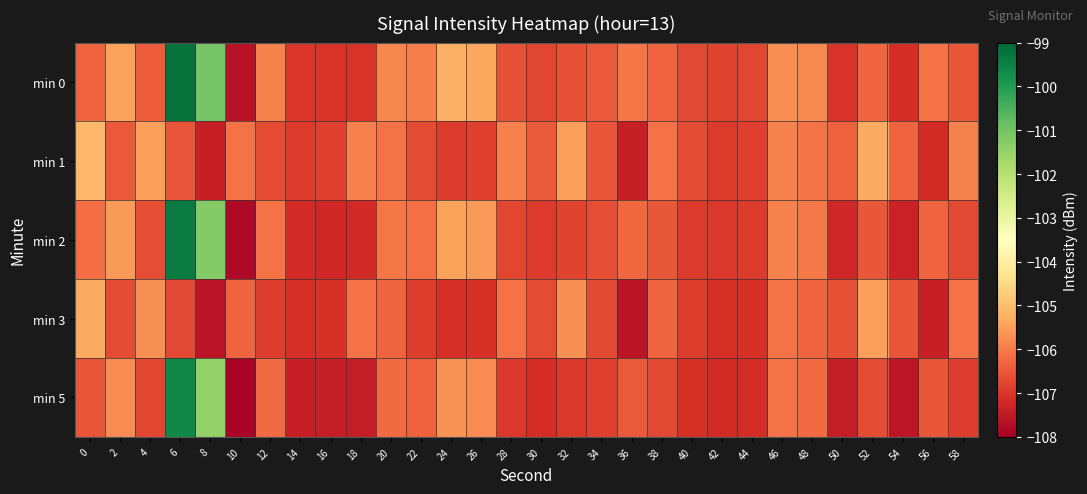

What is the smallest value displayed?

-107.9